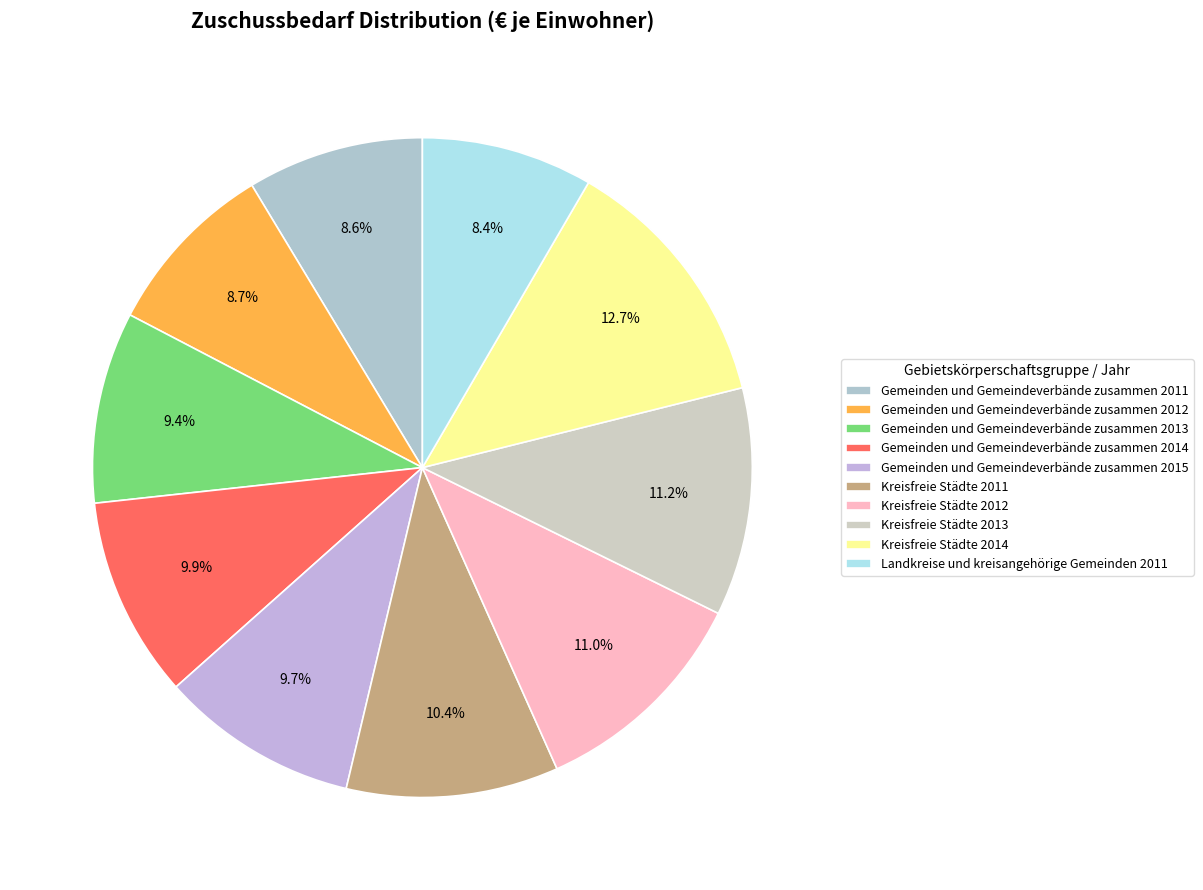

To the nearest percent, what is the combined percentage of Kreisfreie Städte 2012 and Gemeinden und Gemeindeverbände zusammen 2014?

21%